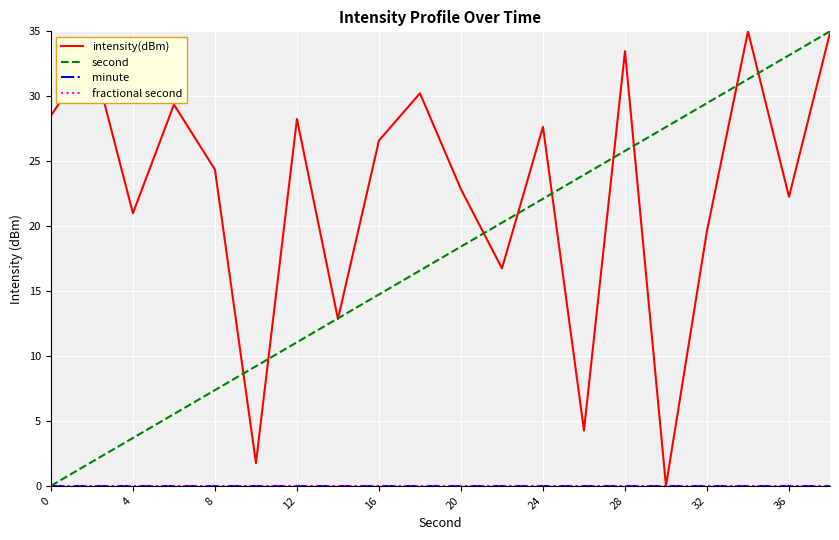

True or false: second and minute intersect in this chart.

False